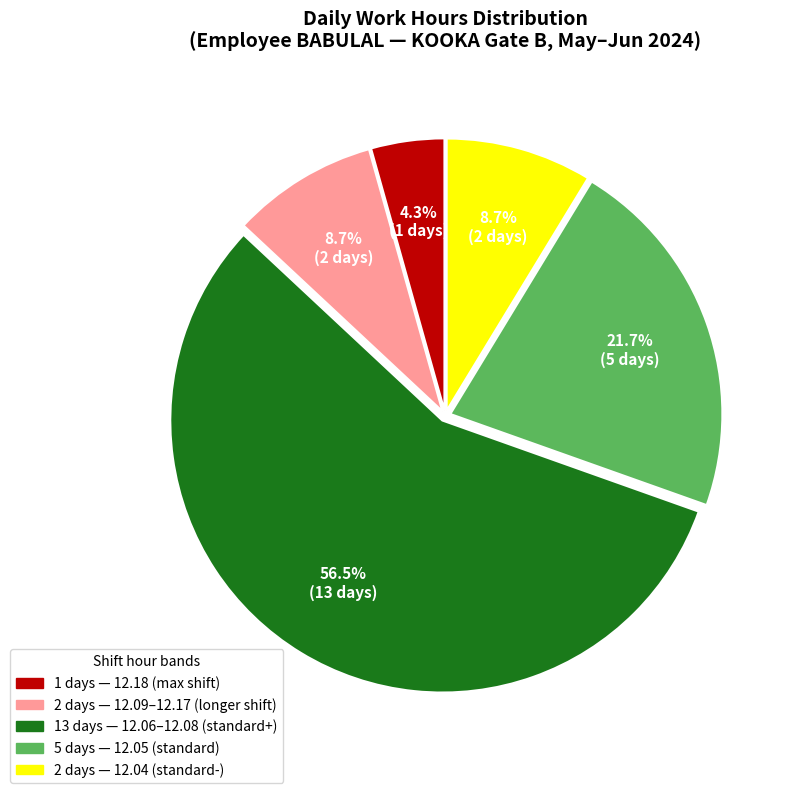

Is there any slice that represents more than half of the pie?

Yes